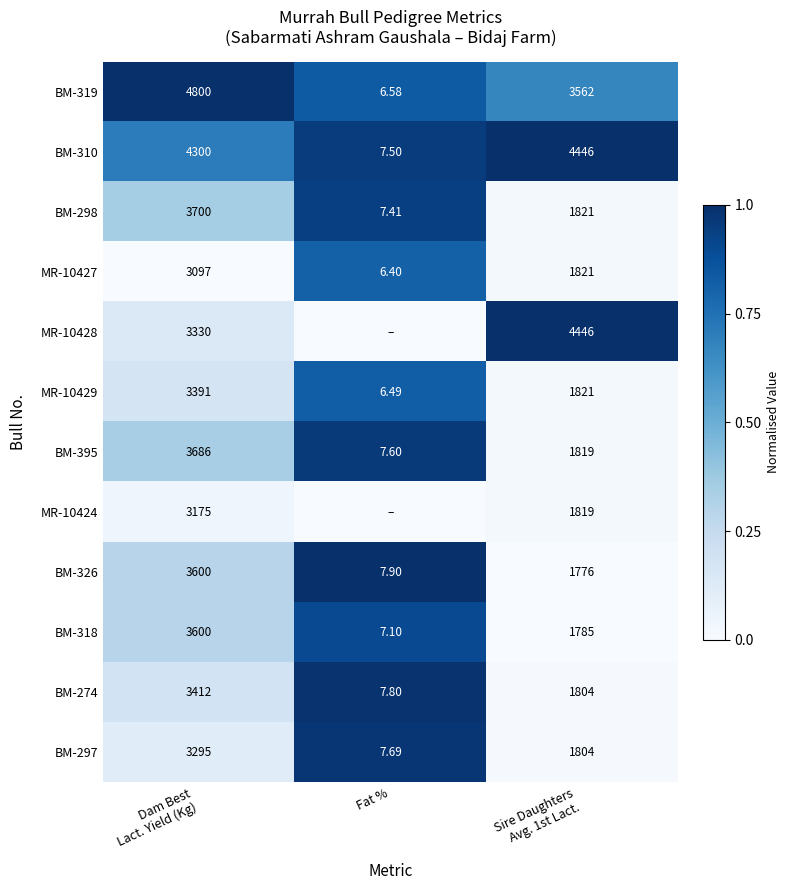

The BM-395 series shows 0.0 at Sire Daughters Avg. 1st Lact.. True or false?

True